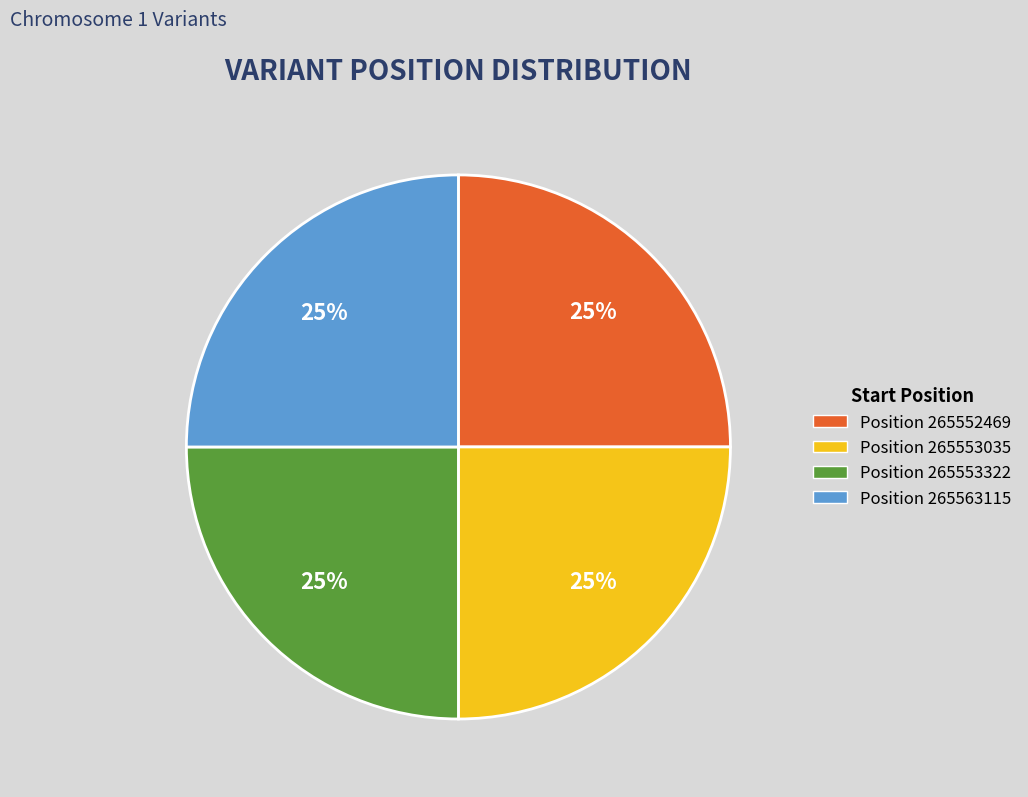

What is the ratio of the value at Position 265563115 to the value at Position 265553035?

1.0